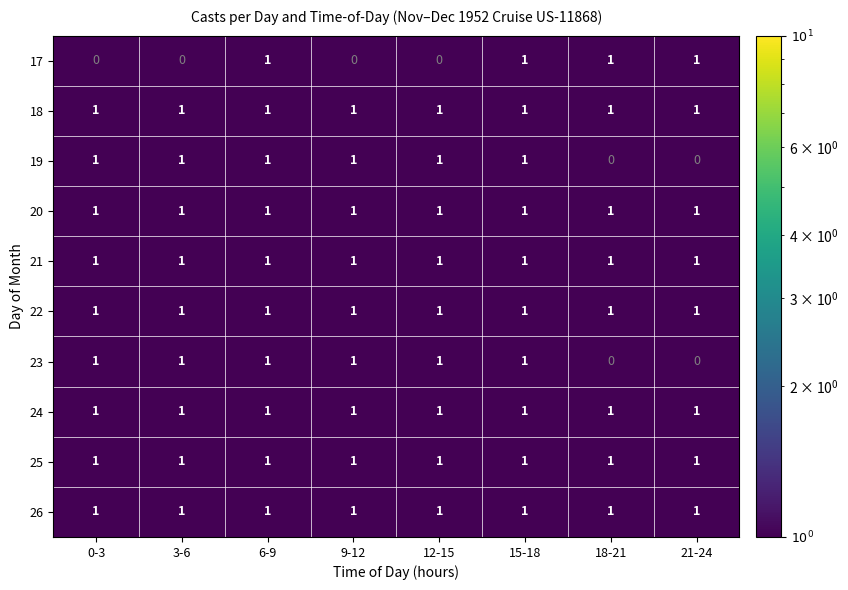

At how many categories does at least one series exceed 0?

8